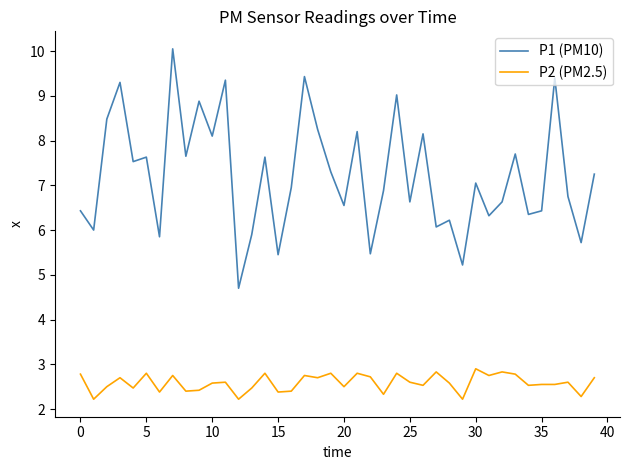

True or false: P2 (PM2.5) and P1 (PM10) cross at least once.

False